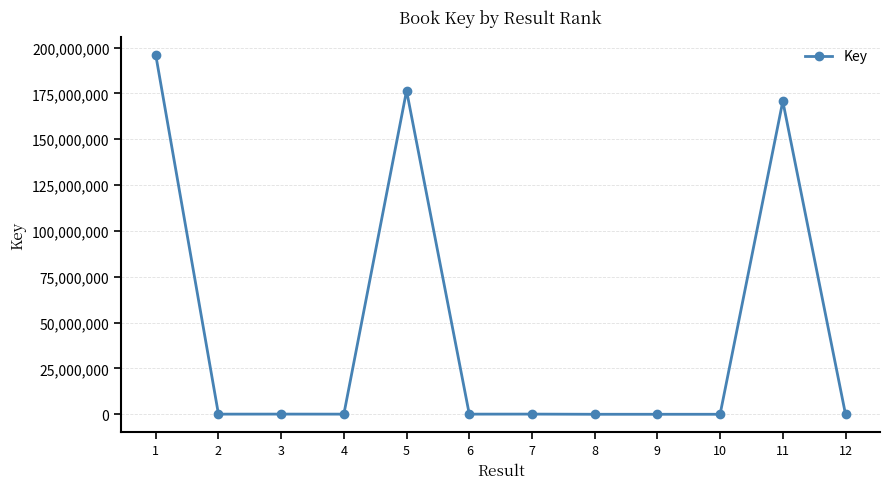

What is the change in value from 2 to 8?

-74661